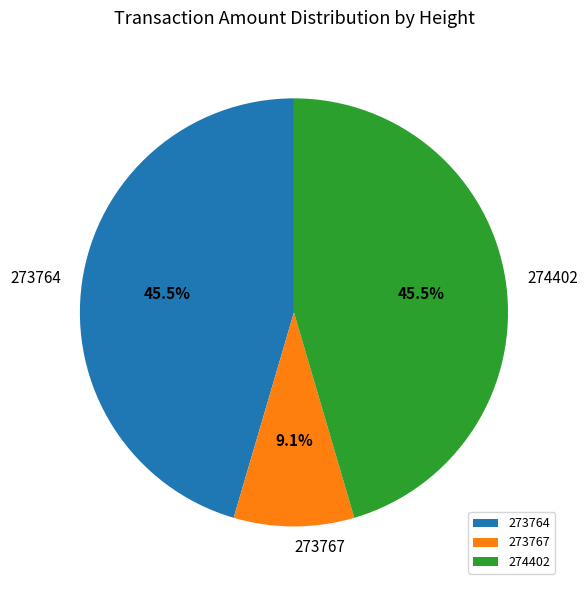

Does any single category account for the majority?

No